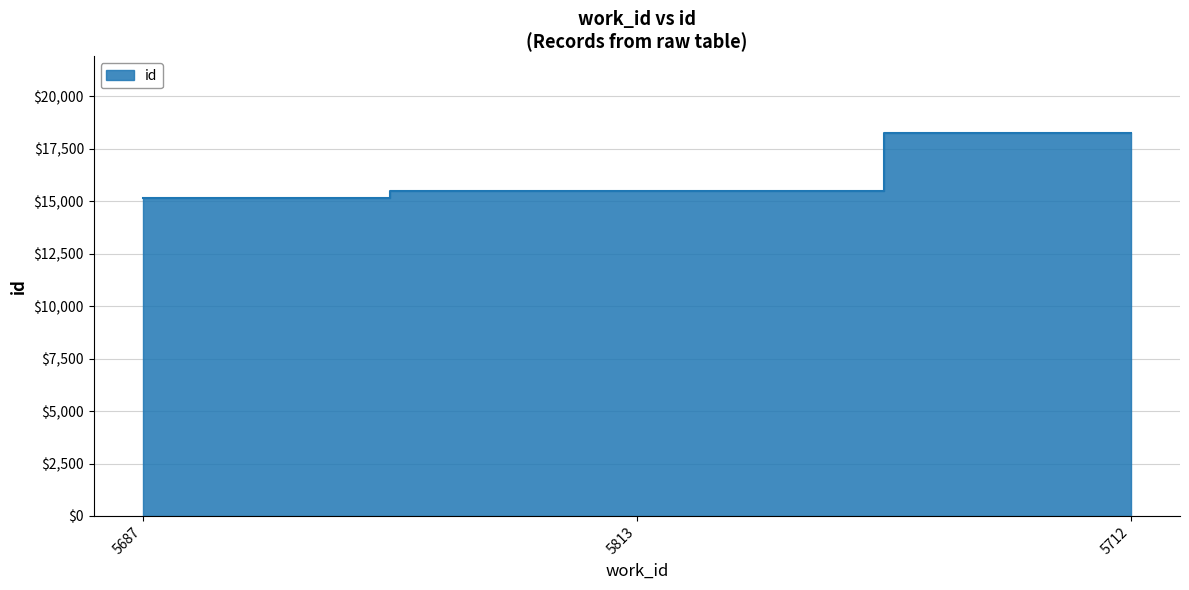

What is the smallest value displayed?

15163